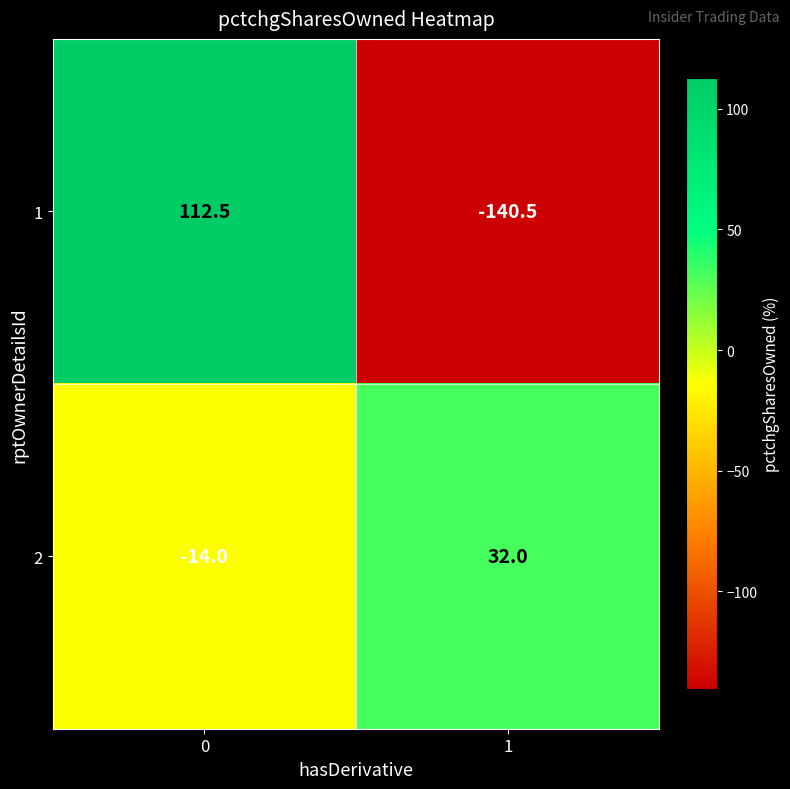

What is the difference between the 2 values at 1 and 0?

46.0